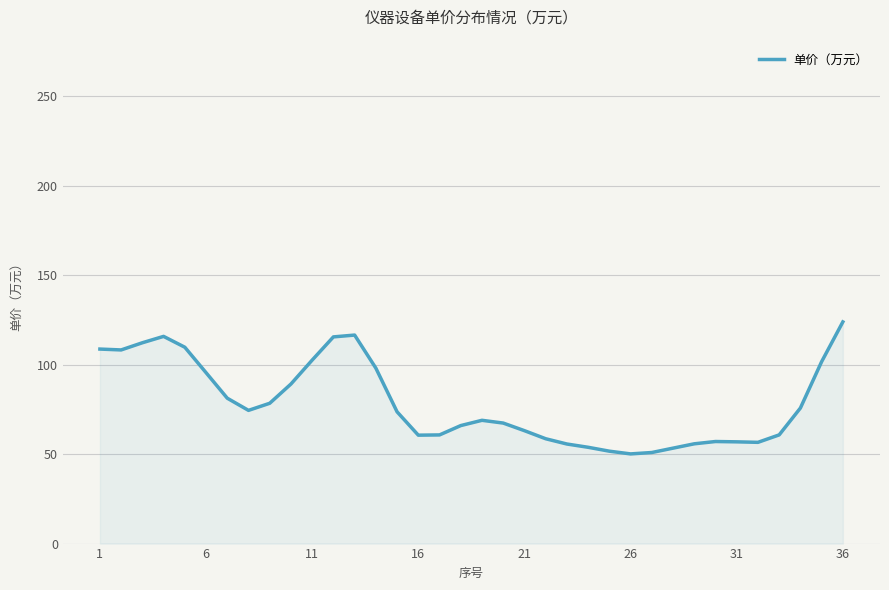

Does the chart have visible grid lines?

Yes